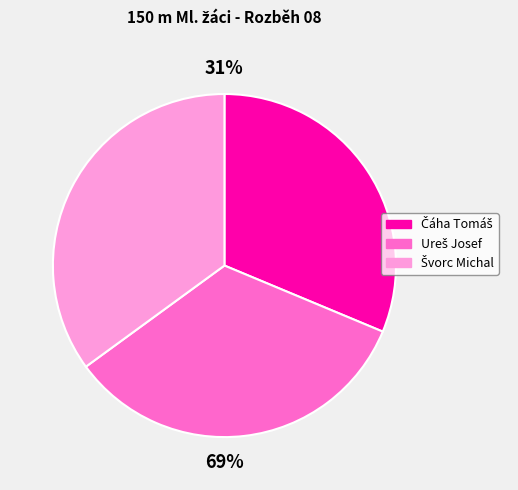

To the nearest percent, what percentage of the pie is Čáha Tomáš?

31%